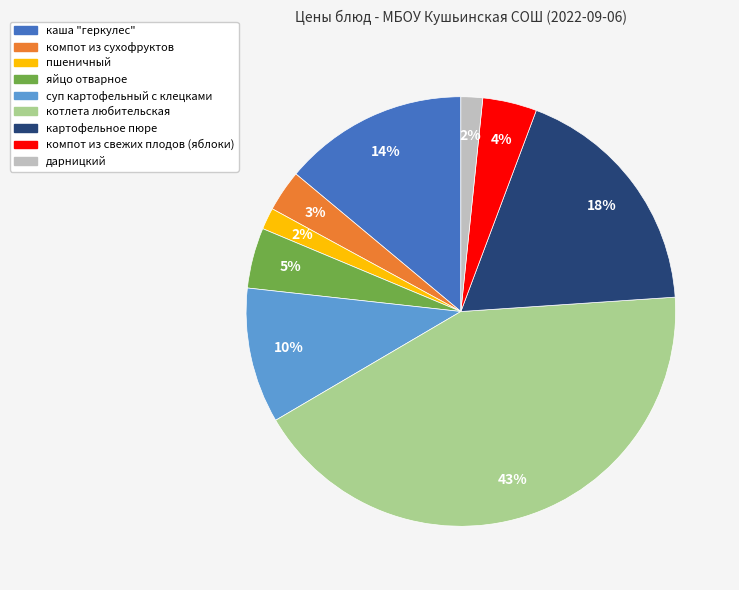

Which category has the biggest portion of the pie?

котлета любительская